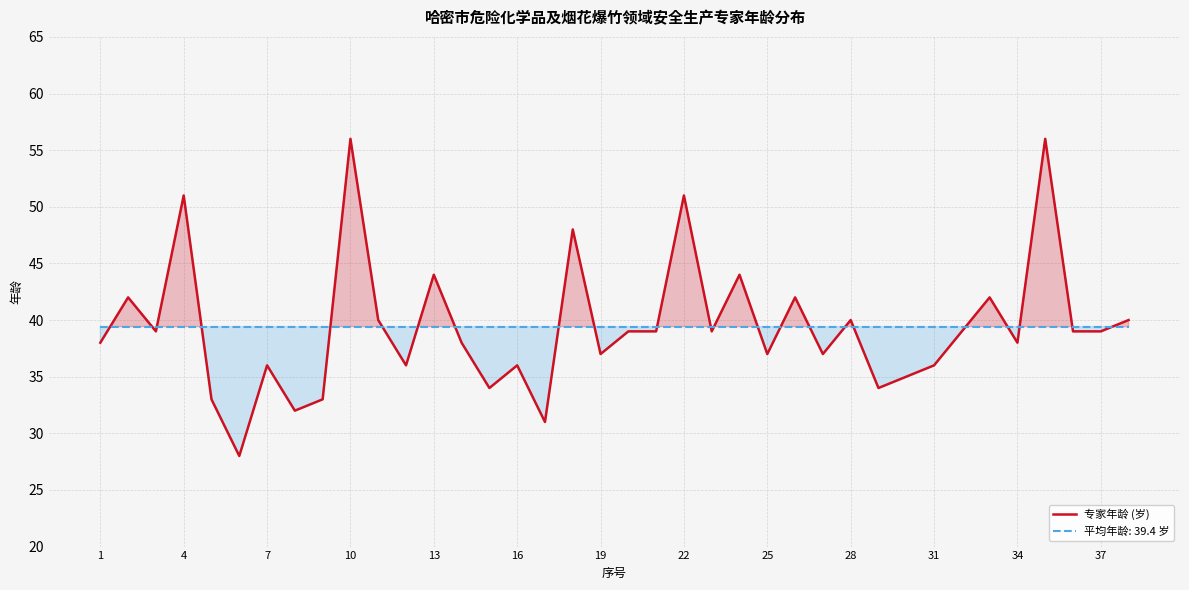

What is the minimum value for 专家年龄 (岁)?

28.0